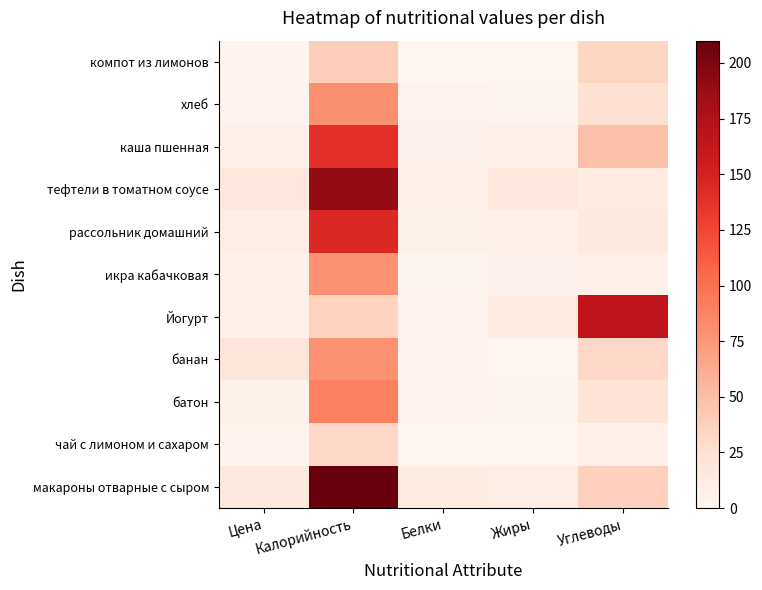

What is the total value across all series at Цена?

94.3